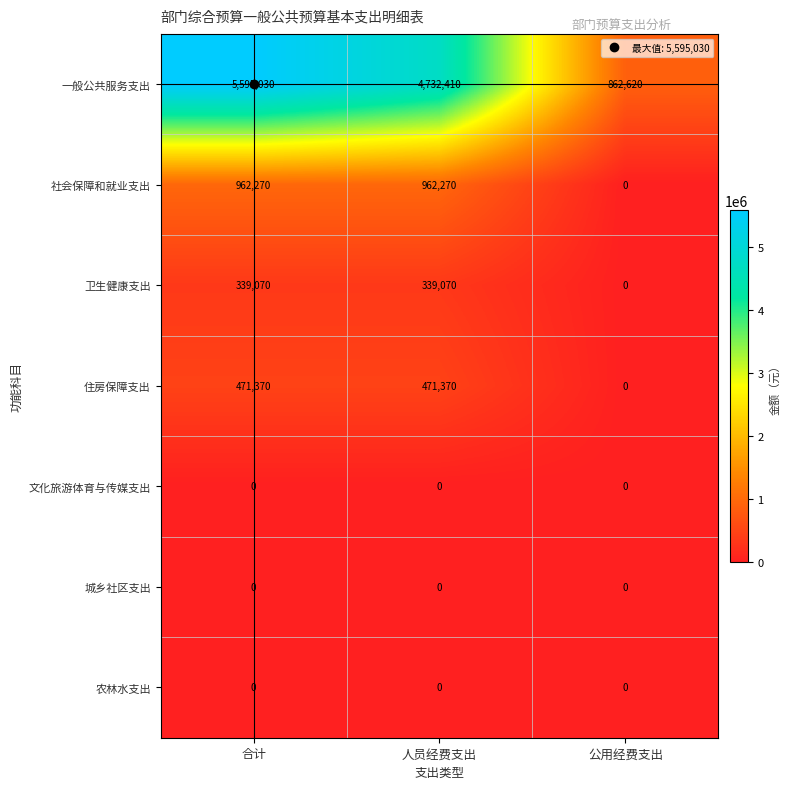

Which series changed the most between 合计 and 人员经费支出?

一般公共服务支出